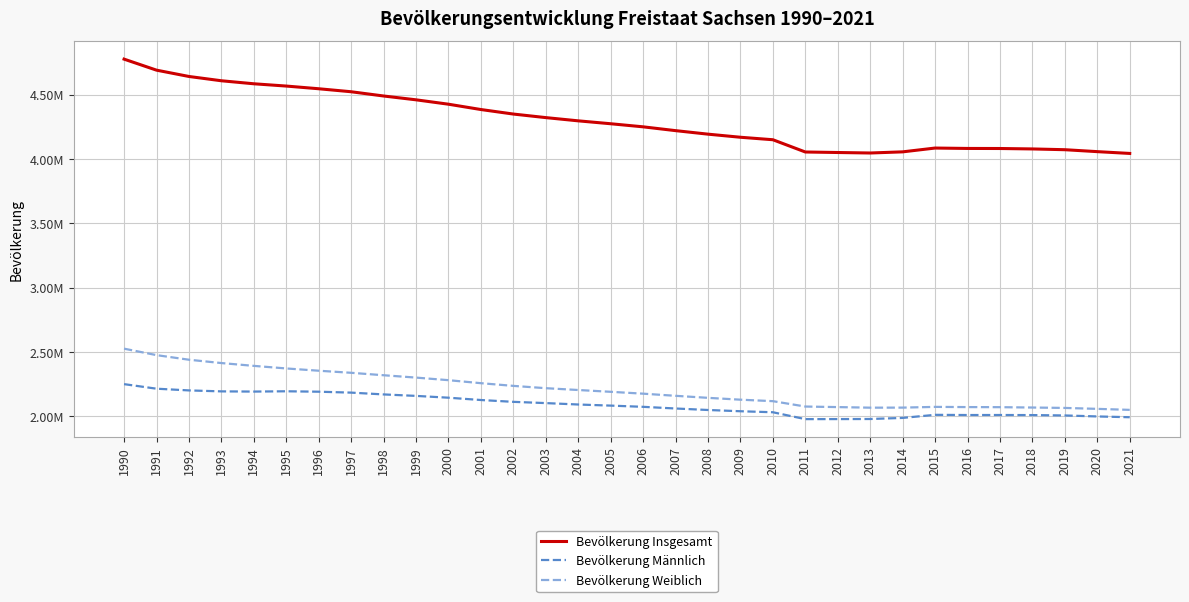

Between 1999 and 1995, which is larger?

1995